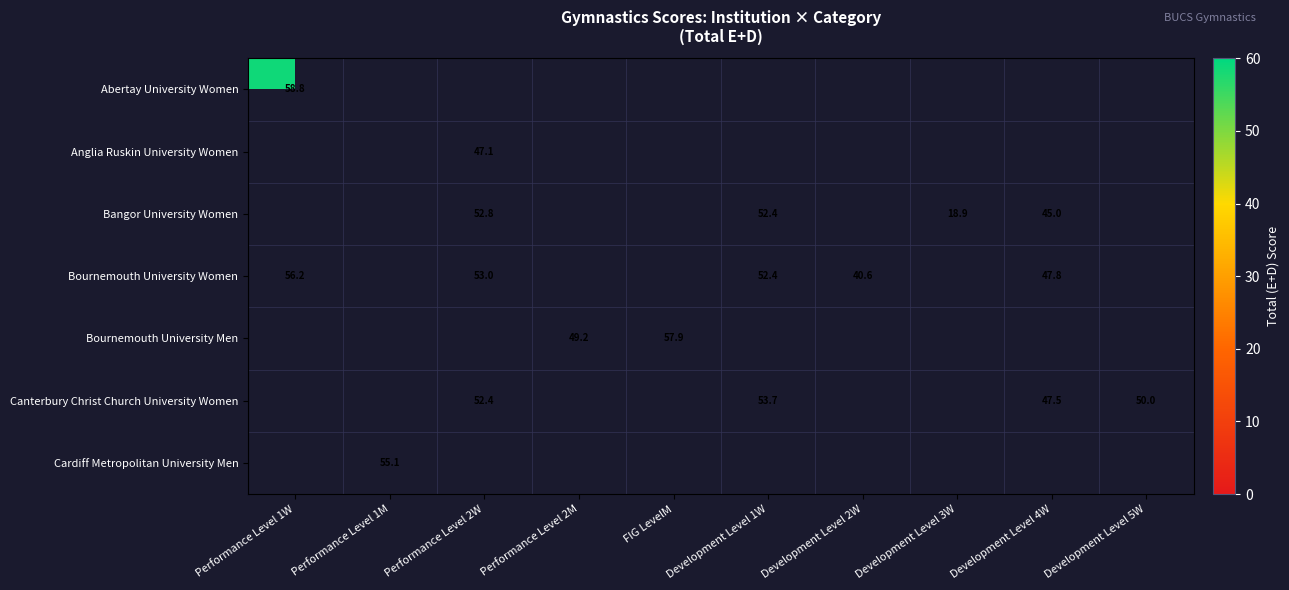

True or false: Bangor University Women has a value of 52.8 at Performance Level 2W.

True